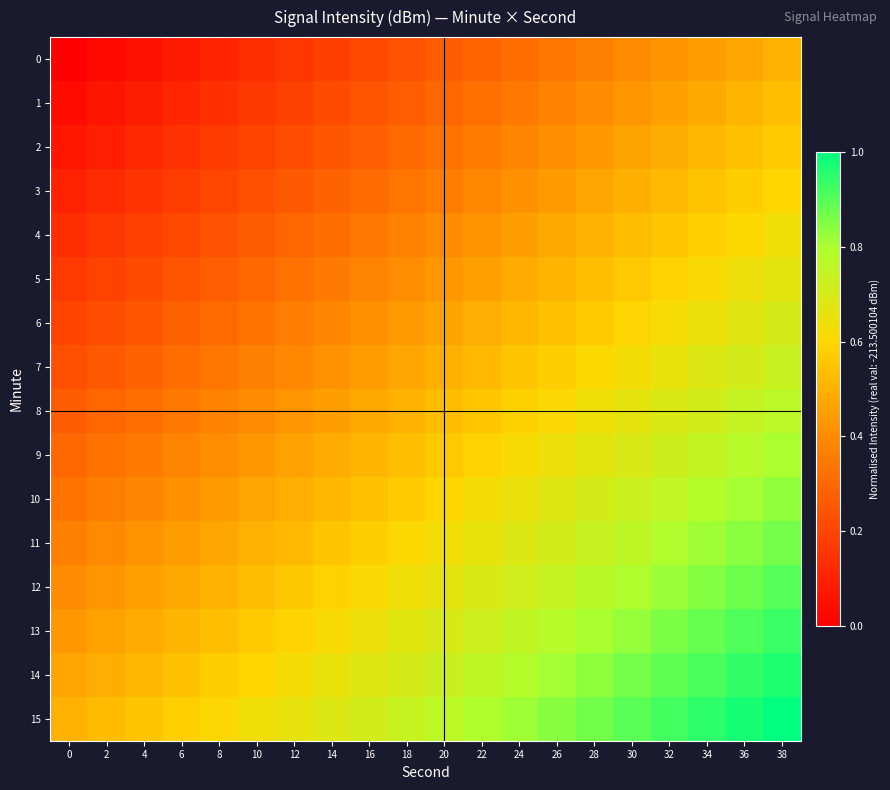

What is the spread (max minus min) of values at 10?

0.5